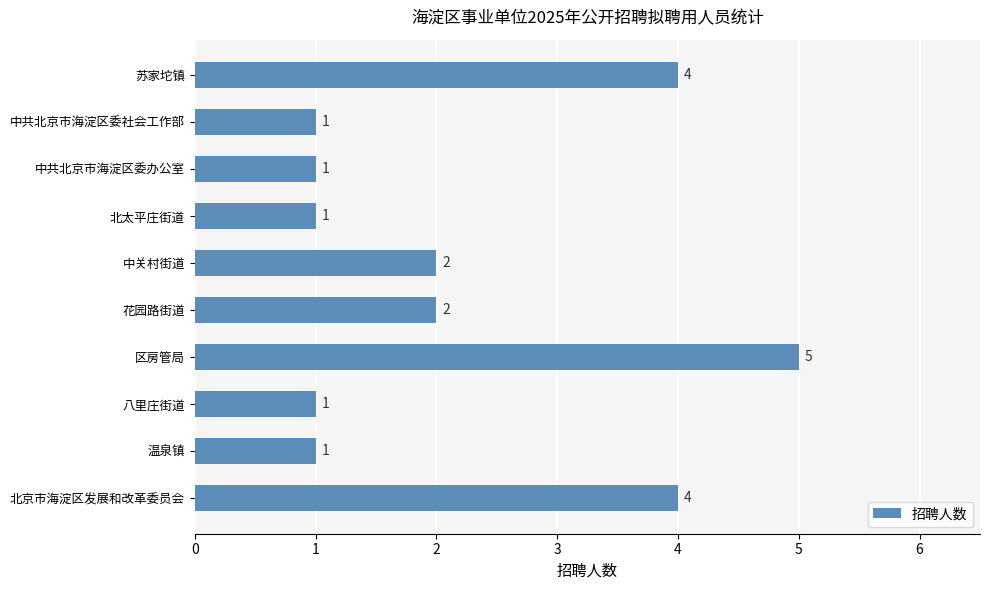

What is the smallest value displayed?

1